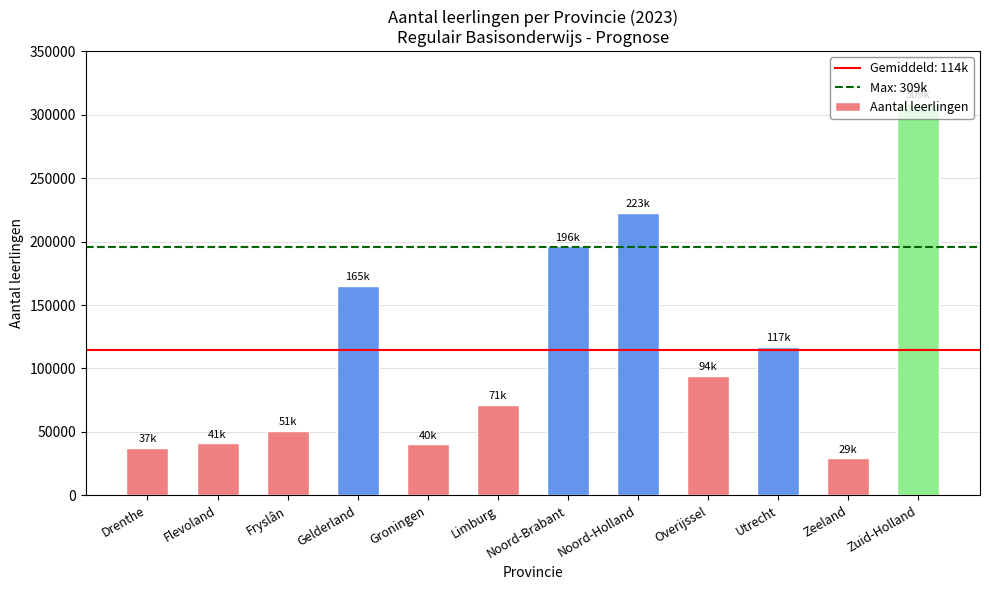

How many series are shown in this chart?

1